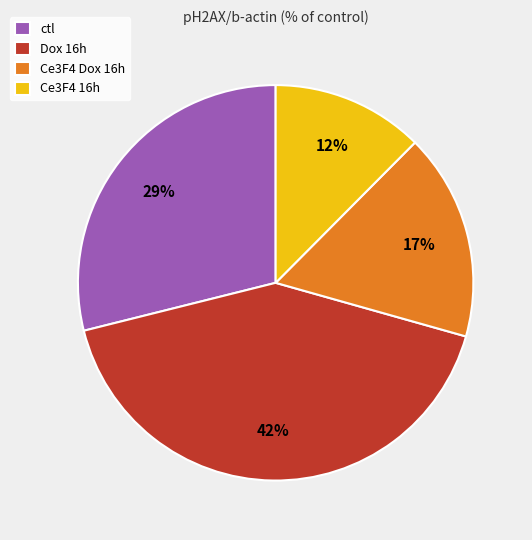

Is there any slice that represents more than half of the pie?

No